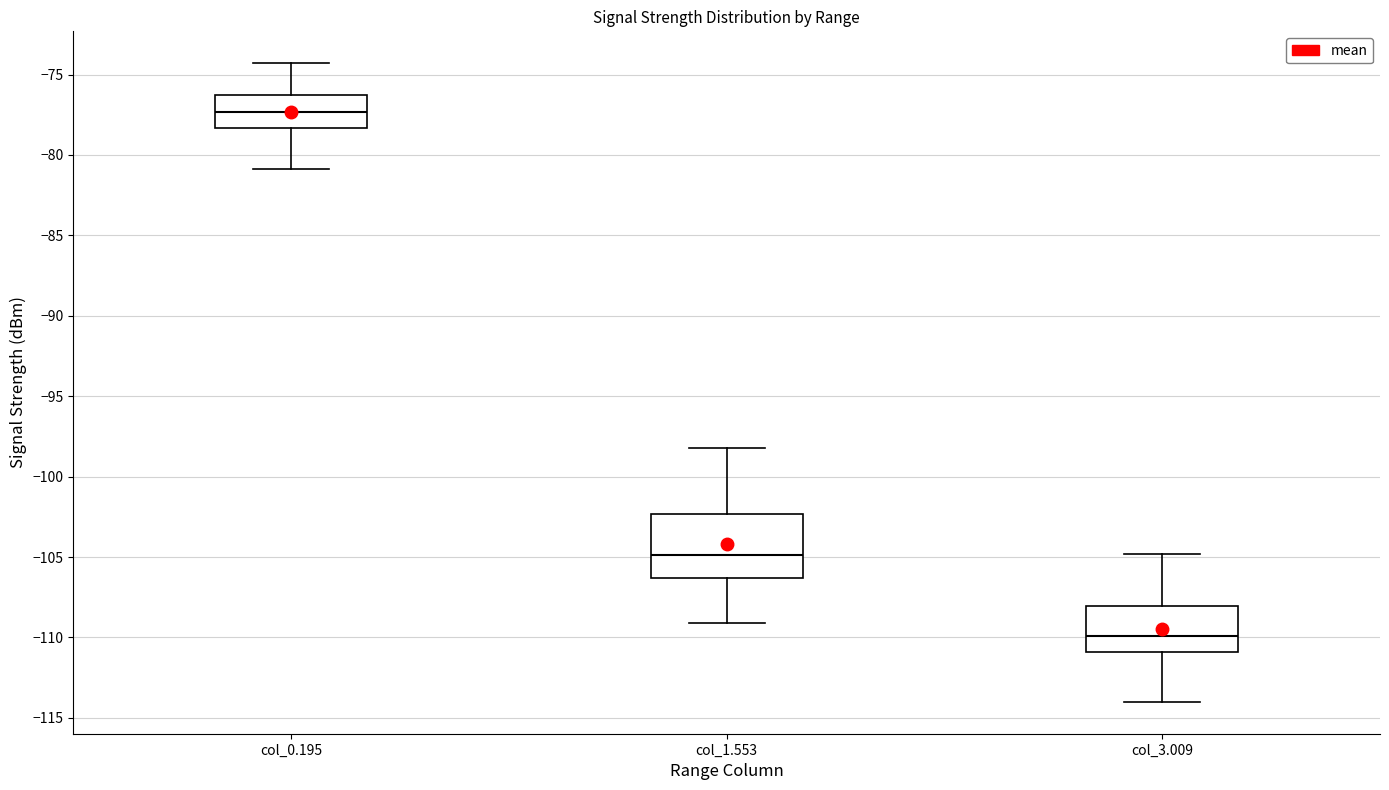

Which box's median line is the lowest?

col_3.009